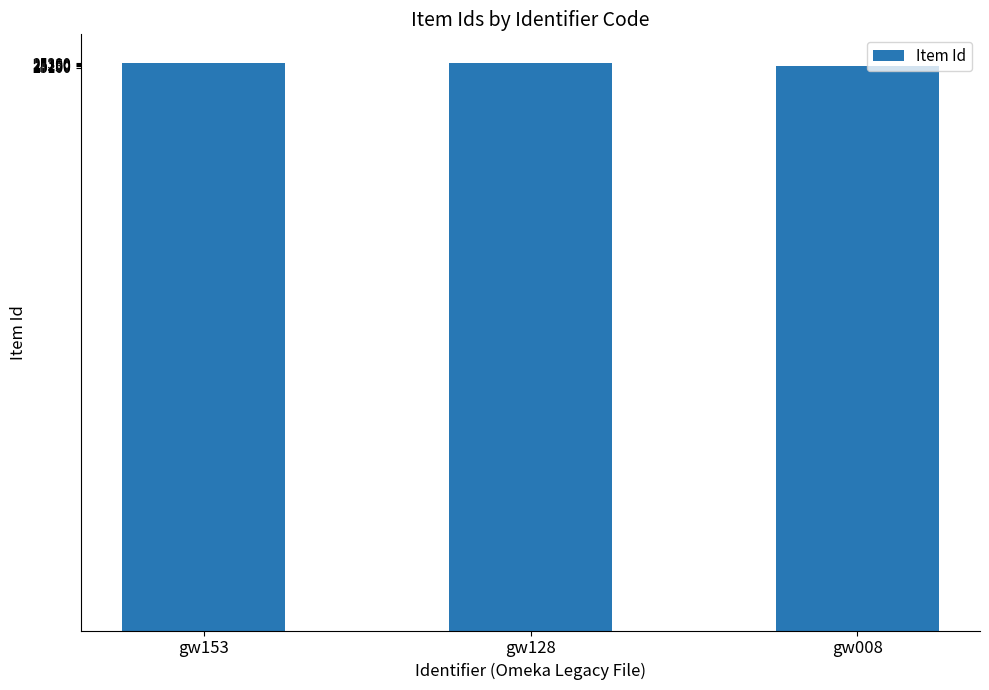

How many values are below 25288?

1